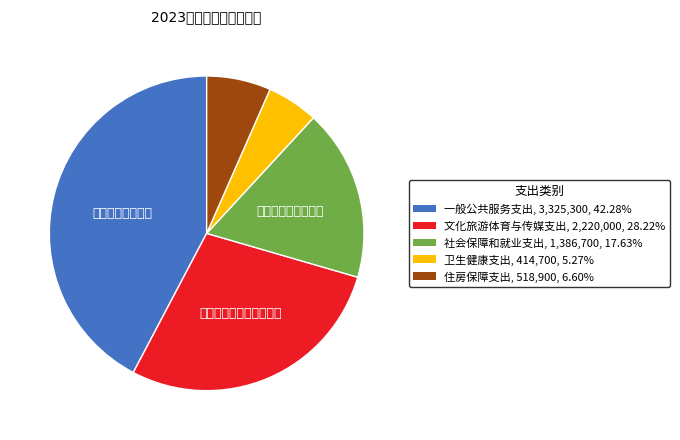

Is it true that 一般公共服务支出 is 42% of the pie?

True